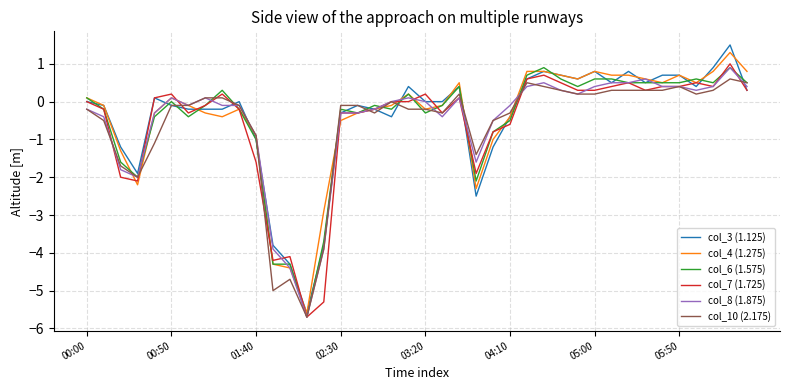

What is the smallest value displayed?

-5.7